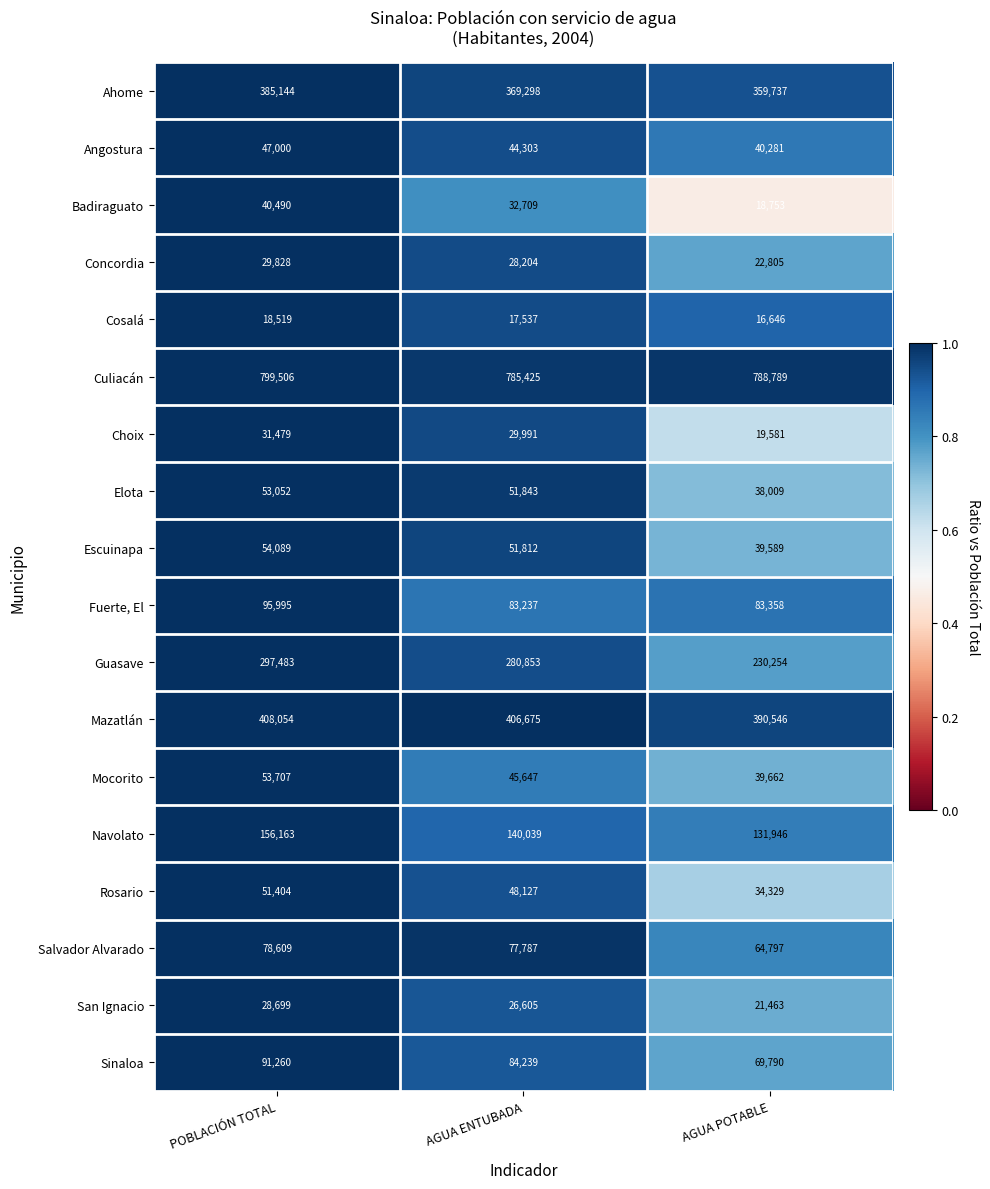

At which category is the sum across all series the highest?

POBLACIÓN TOTAL